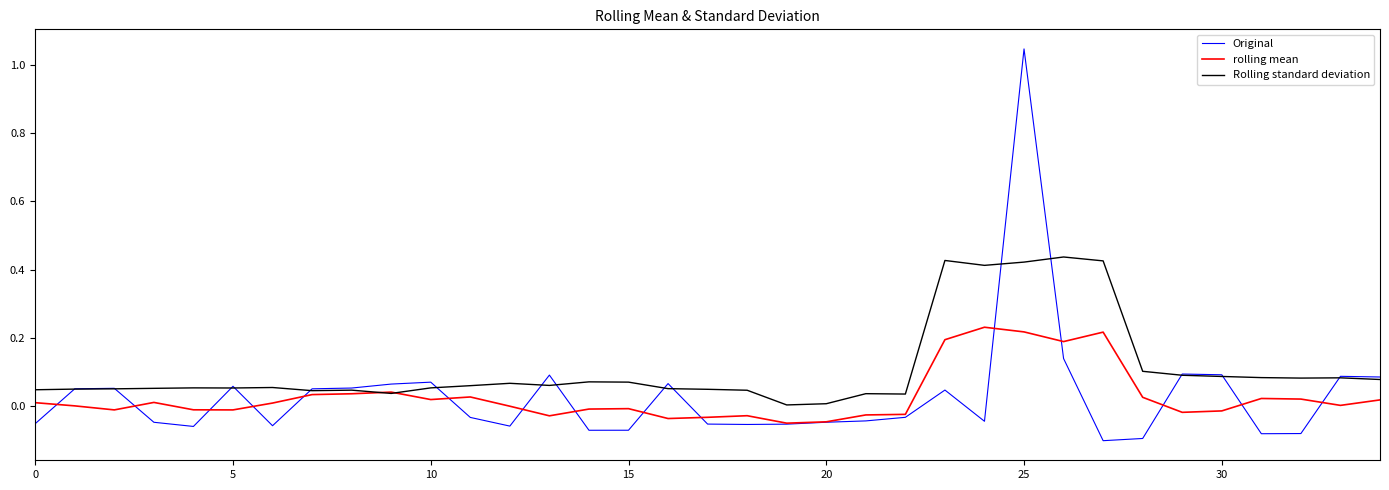

Which series has the widest spread of values?

Original